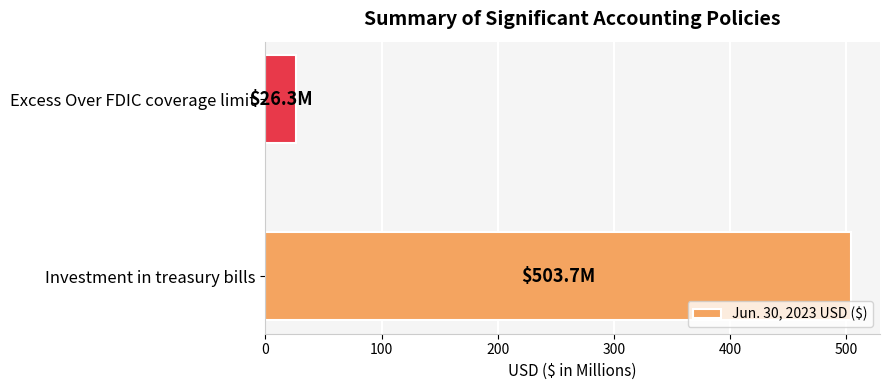

How many data points does each series have?

2